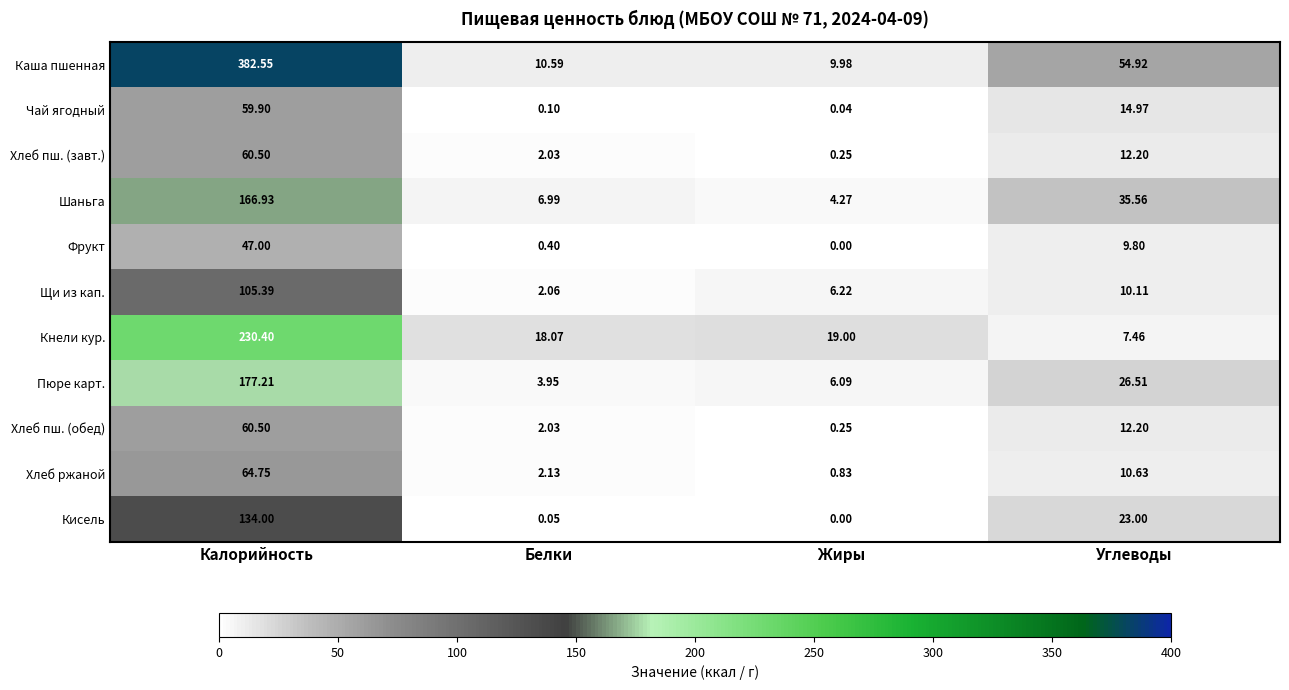

Which series has the largest total across all categories?

Каша пшенная